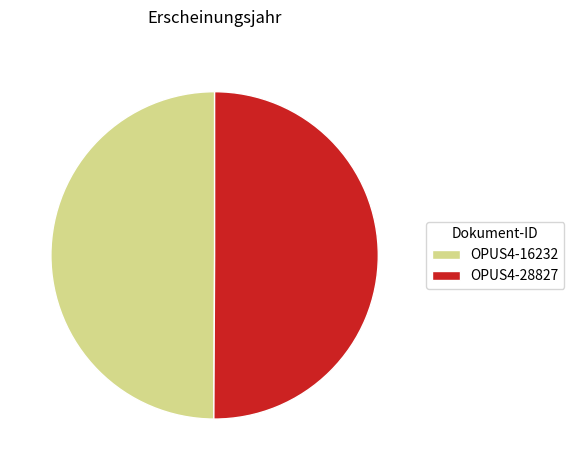

Do OPUS4-16232 and OPUS4-28827 together represent more than half of the pie?

Yes